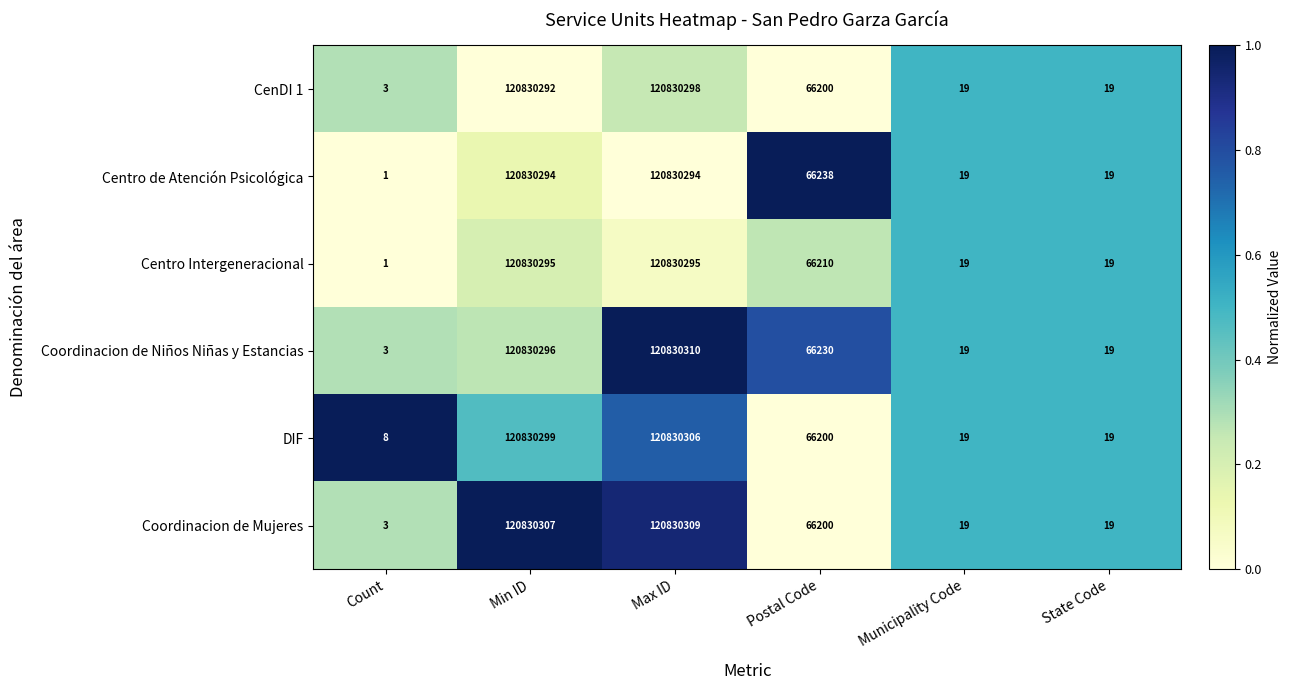

Between Min ID and Postal Code, which series saw the biggest shift?

Coordinacion de Mujeres